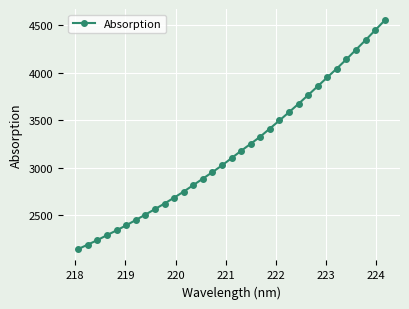

What is the maximum value shown in the chart?

4546.3